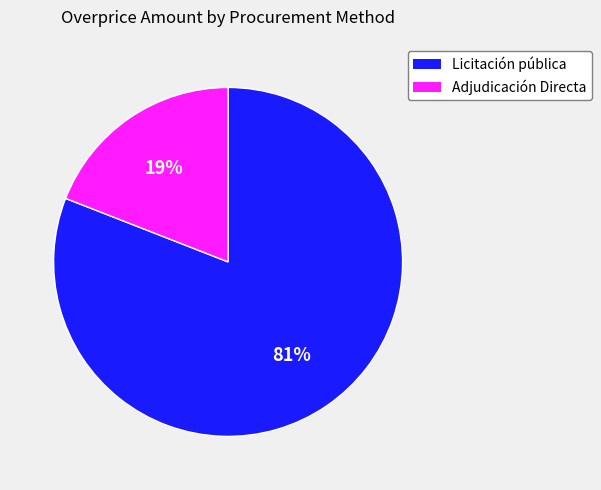

Rank the categories by value from highest to lowest.

Licitación pública, Adjudicación Directa